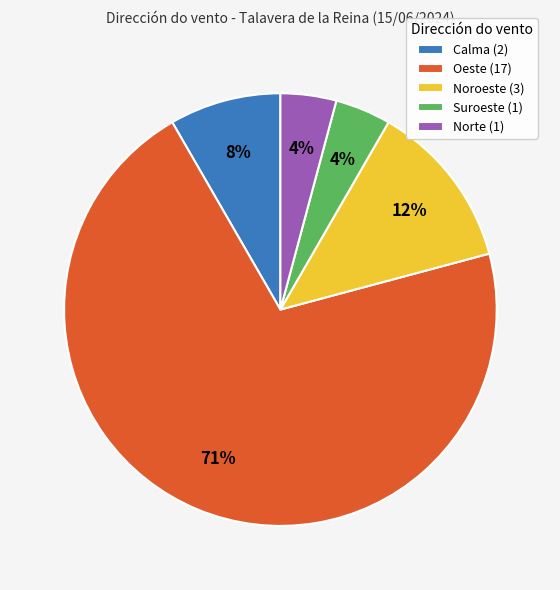

Between Calma (2) and Oeste (17), which is larger?

Oeste (17)